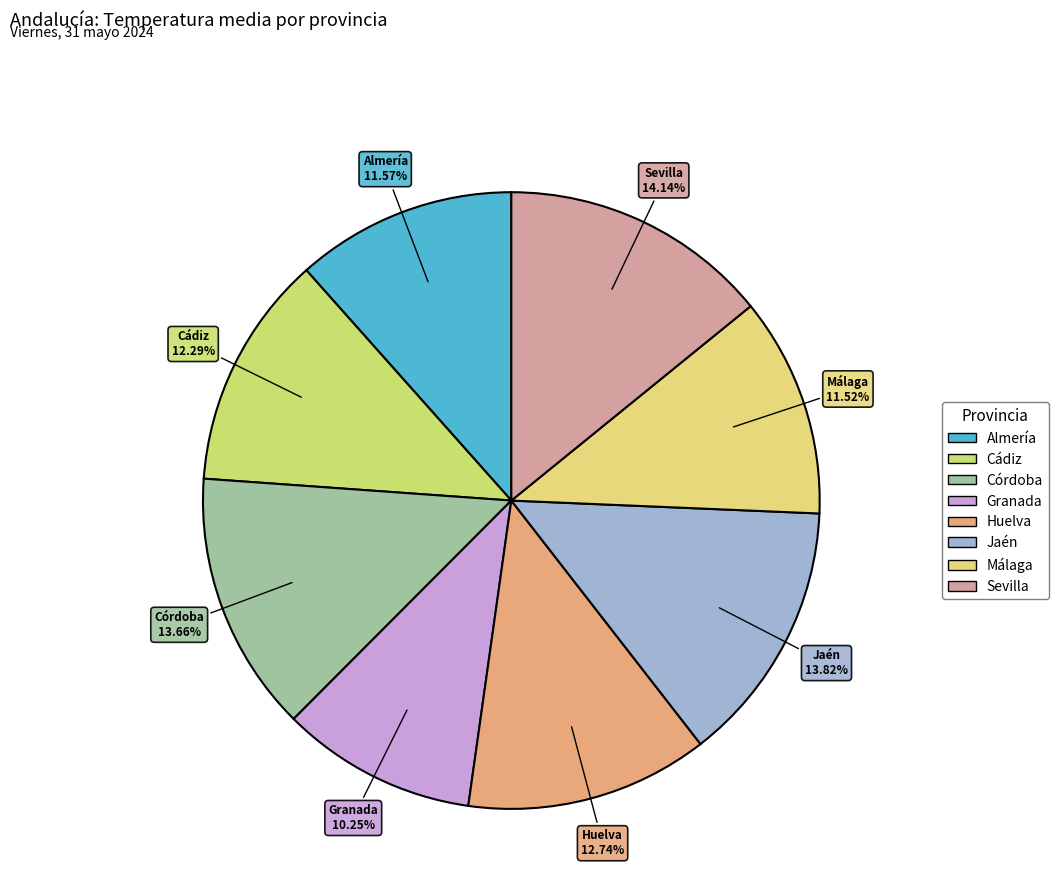

What percentage do Granada and Almería together represent?

21.8%